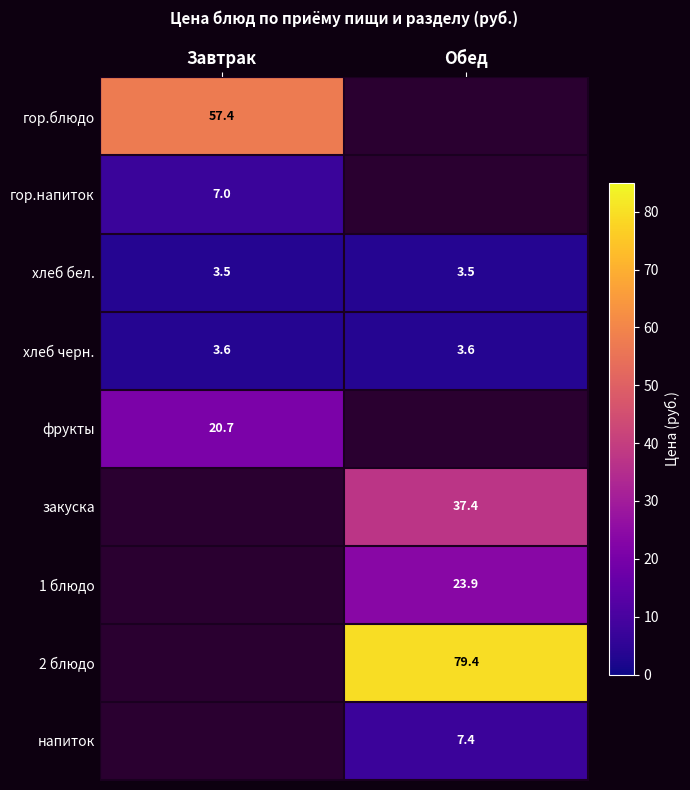

Which label corresponds to the largest value in the chart?

Обед